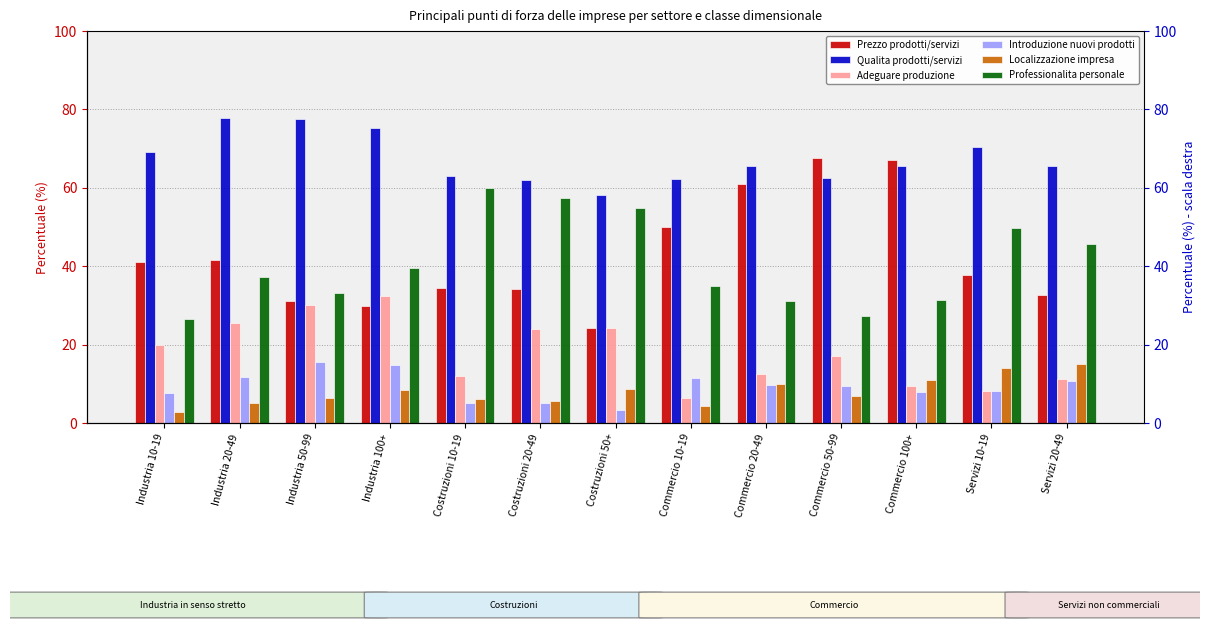

What is the difference between the highest and lowest values at Commercio 20-49?

55.8